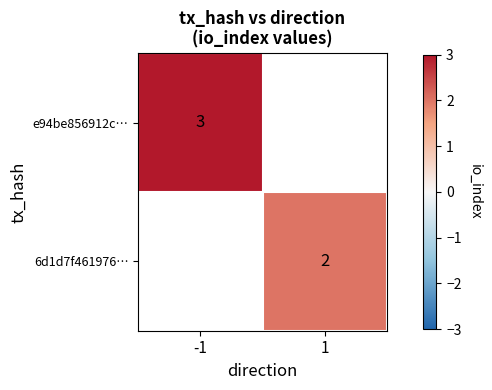

True or false: 6d1d7f461976… has a value of 2 at 1.

True